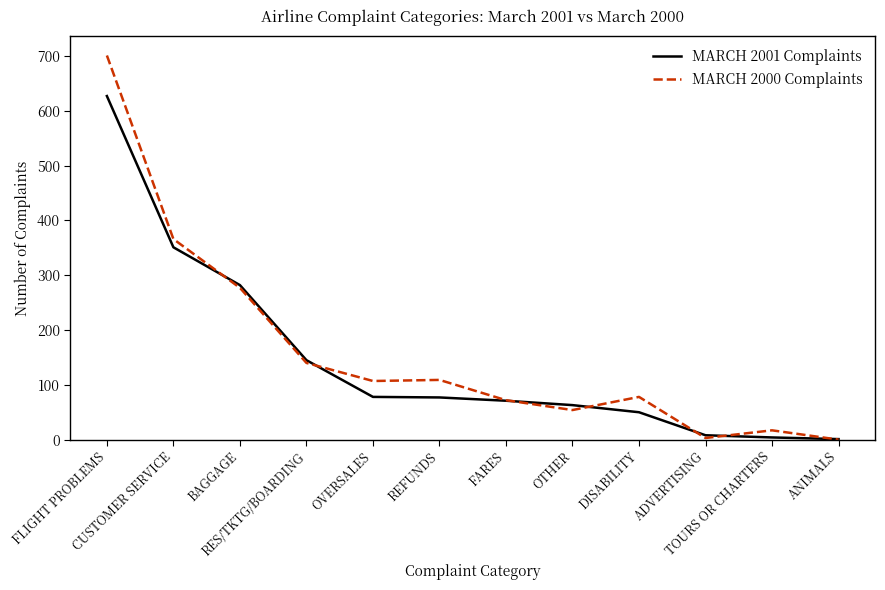

How many lines are shown in the chart?

2